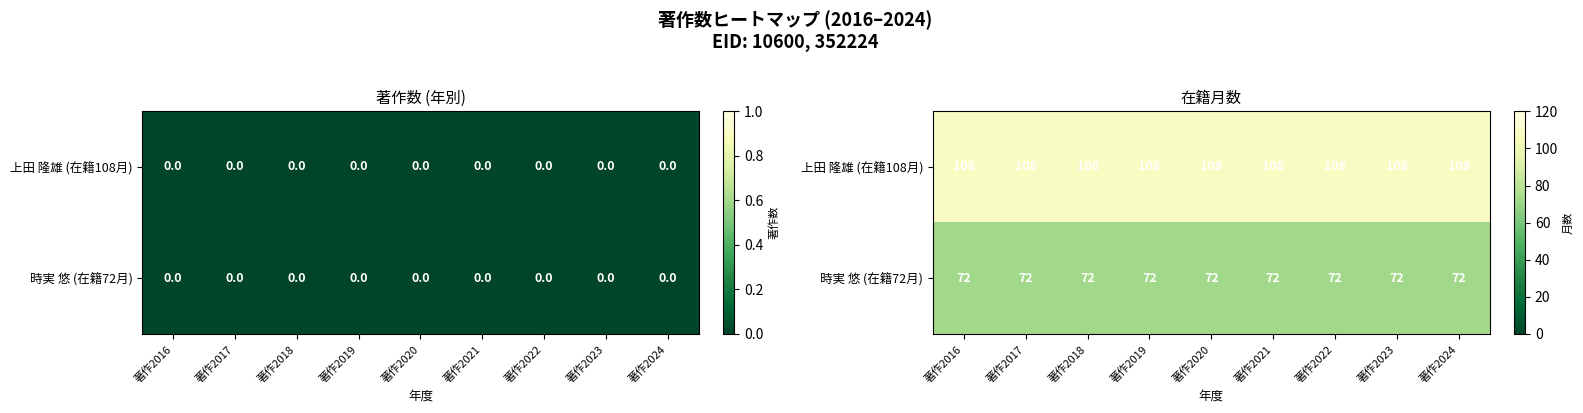

What value does the 上田 隆雄 (在籍108月) series have at 著作2019?

108